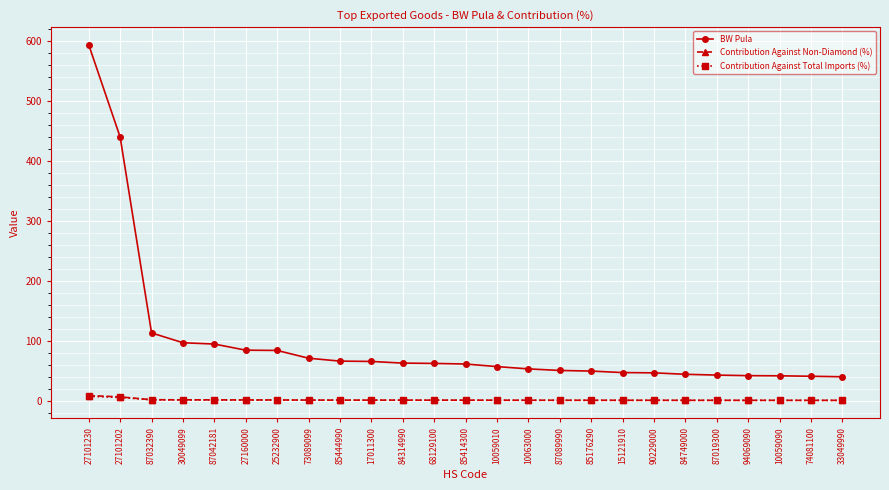

Which series has the largest range (max minus min)?

BW Pula